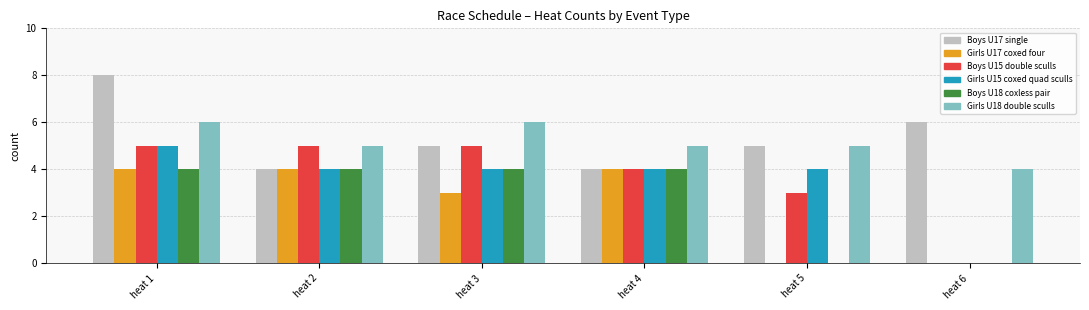

What are all the series names shown in the legend?

Boys U17 single, Girls U17 coxed four, Boys U15 double sculls, Girls U15 coxed quad sculls, Boys U18 coxless pair, Girls U18 double sculls